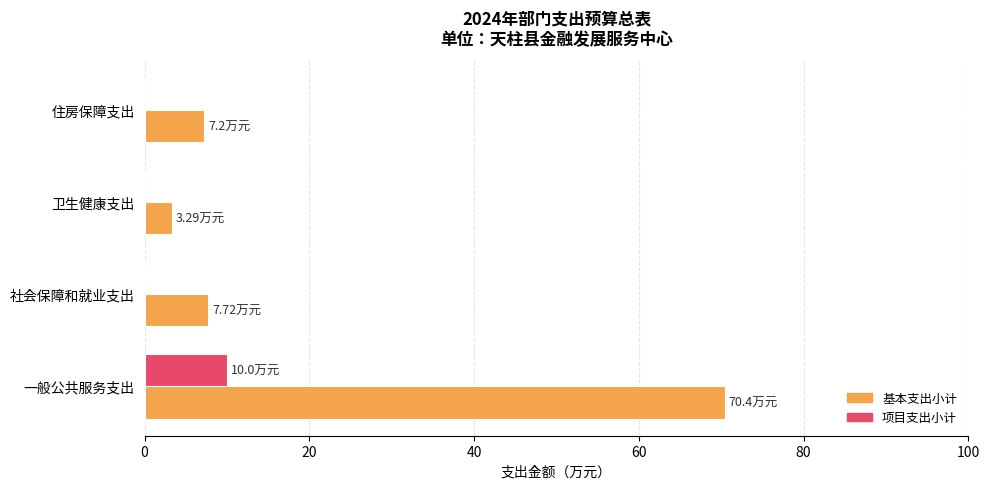

What is the sum of the 基本支出小计 values at 一般公共服务支出 and 社会保障和就业支出?

78.1